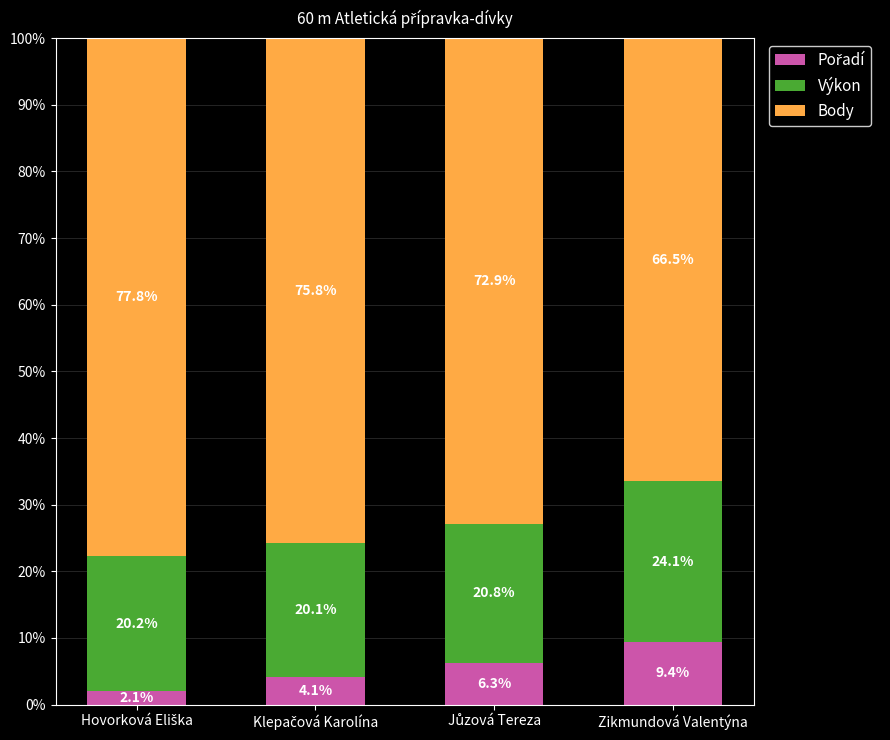

Are the bars horizontal?

No